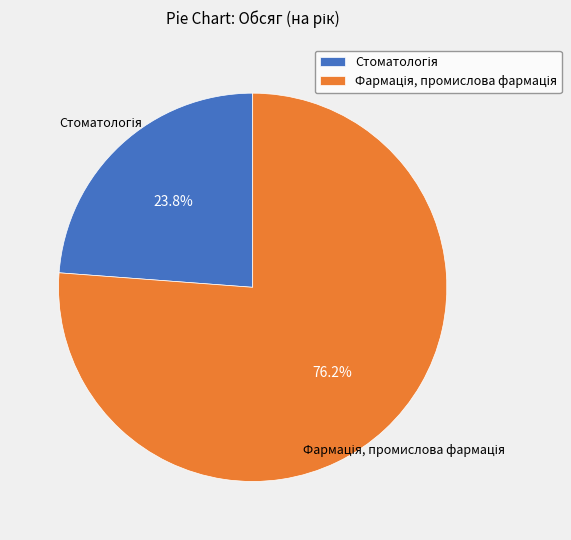

To the nearest percent, what is the difference between the largest and smallest slice percentages?

52%